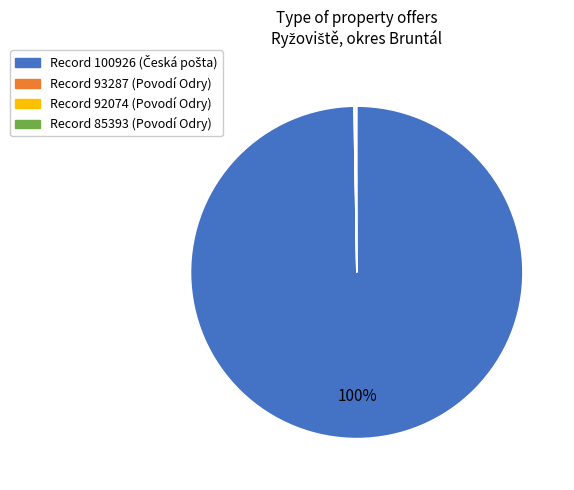

Is there a majority slice in this chart?

Yes